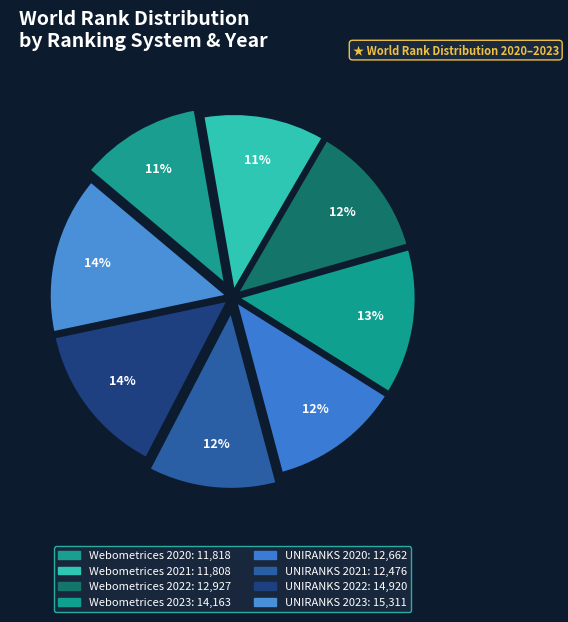

Approximately how many times larger is the value at Webometrices 2023 compared to Webometrices 2022?

1.1